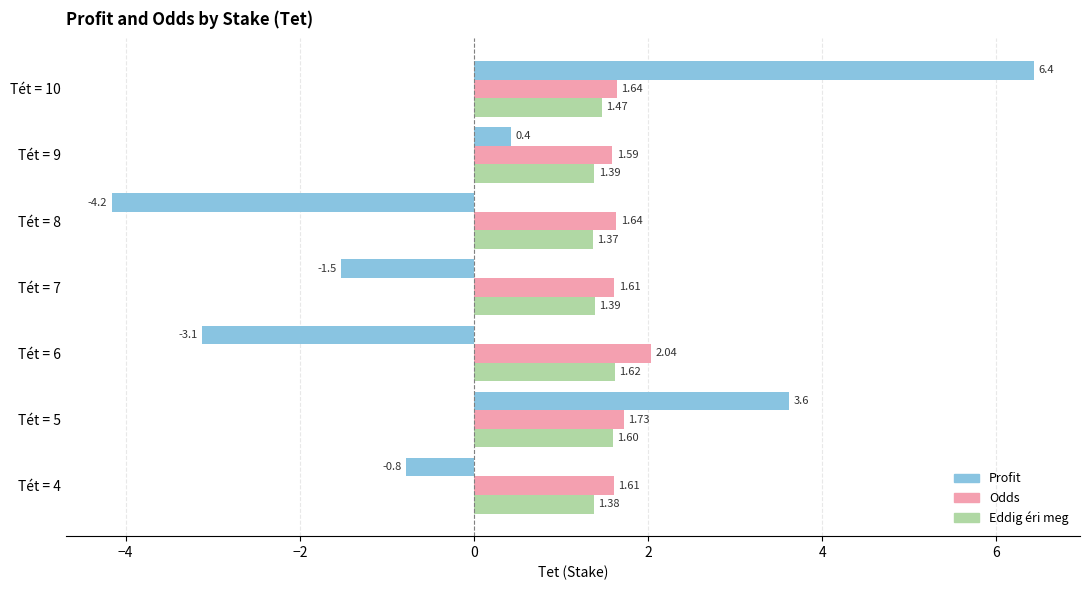

How many positive values does the Profit series have?

3